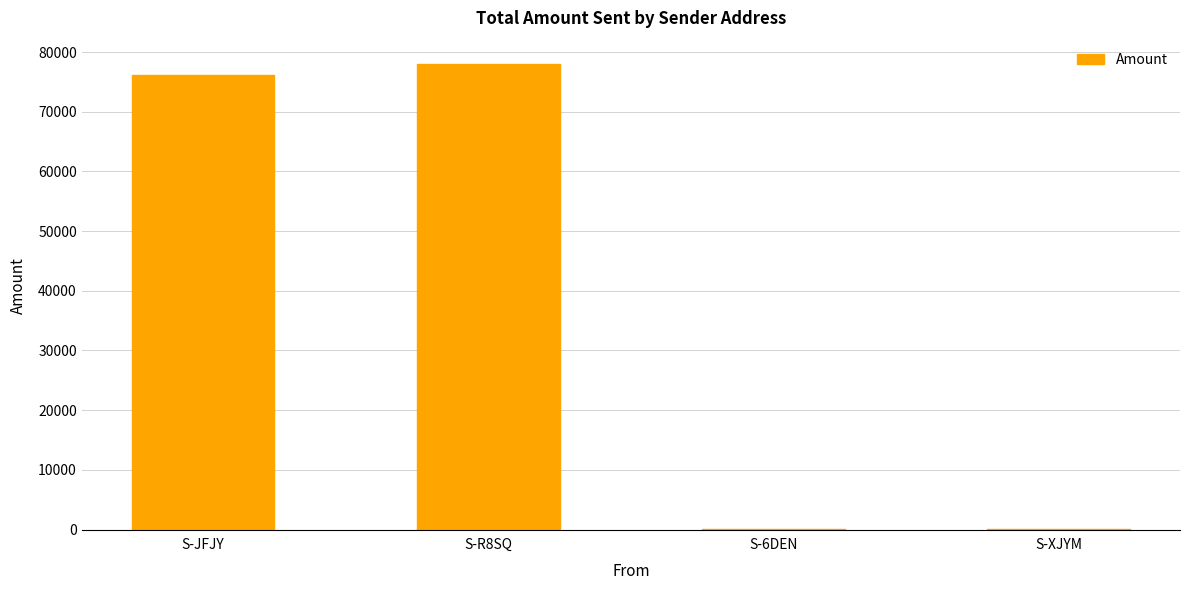

What is the maximum value shown in the chart?

77999